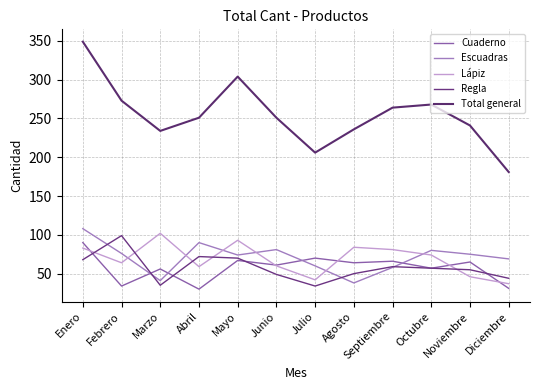

Where does the Cuaderno series first go above 64?

Enero